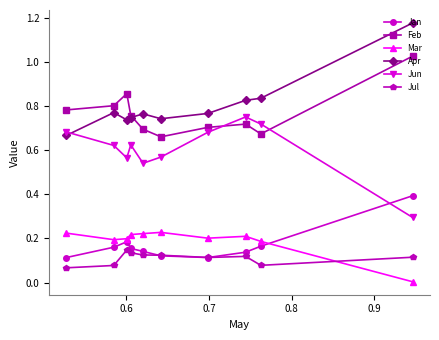

Rank the series by their maximum value, from highest to lowest.

Apr, Feb, Jun, Jan, Mar, Jul